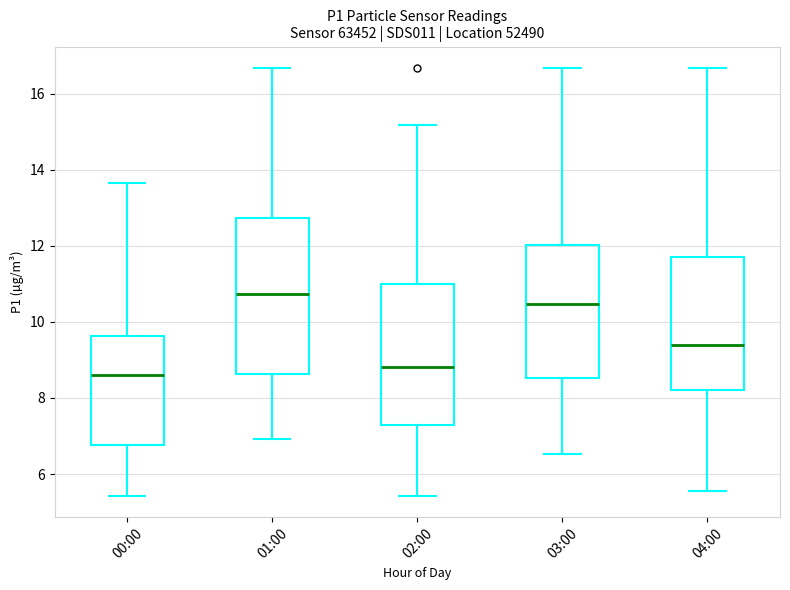

Which box is the tallest, from its lower edge to its upper edge?

01:00